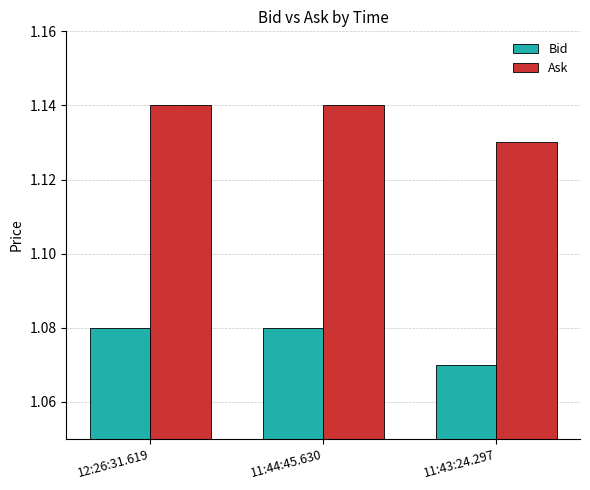

What is the label of the 3rd bar from the left?

11:43:24.297